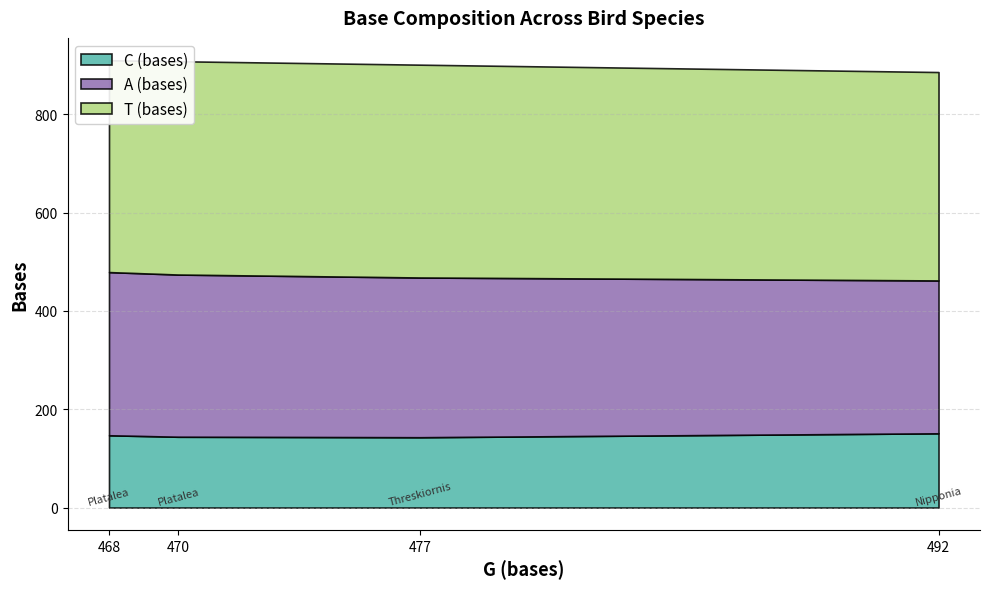

What is the value of the T (bases) point at the 2nd from the left?

434